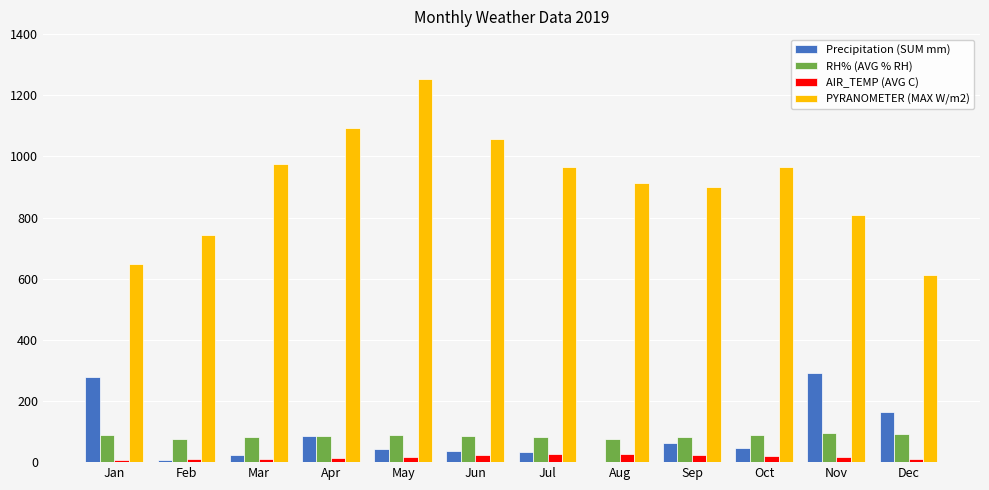

What is the maximum value shown in the chart?

1252.4